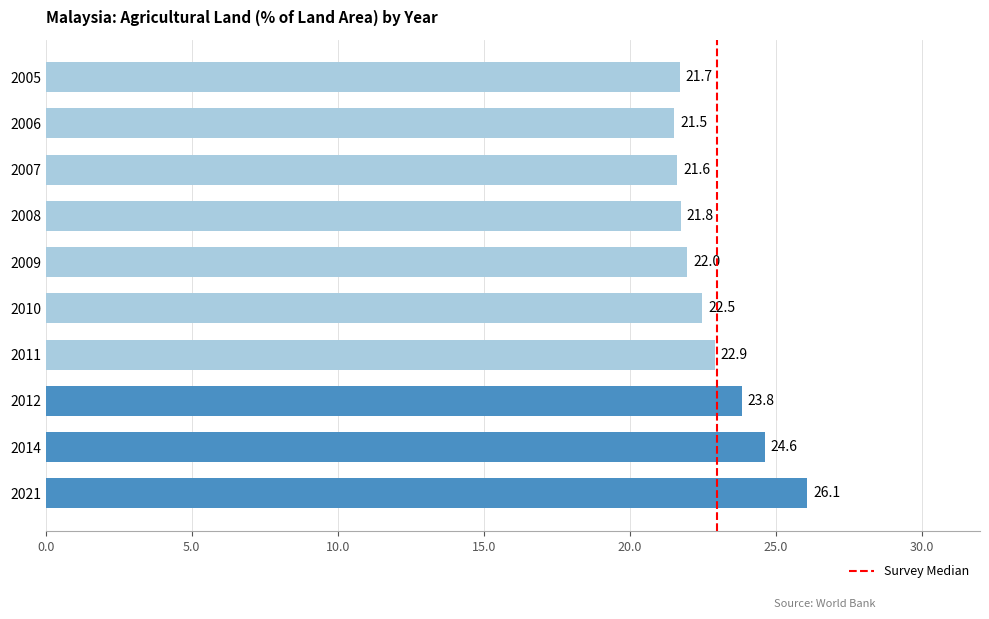

Which has a higher value, 2008 or 2005?

2008